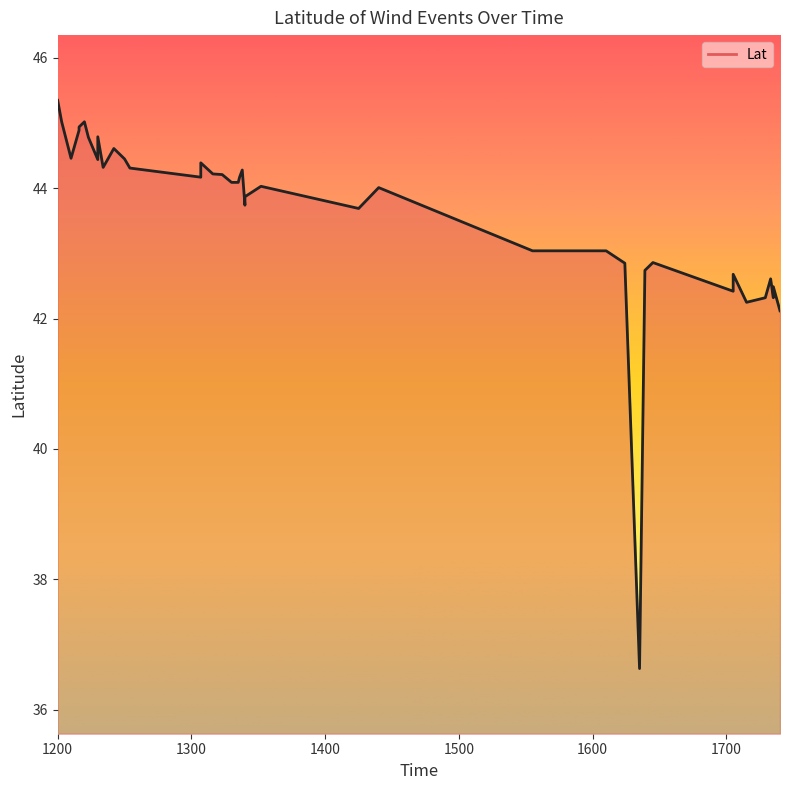

How many data points are less than 44?

17